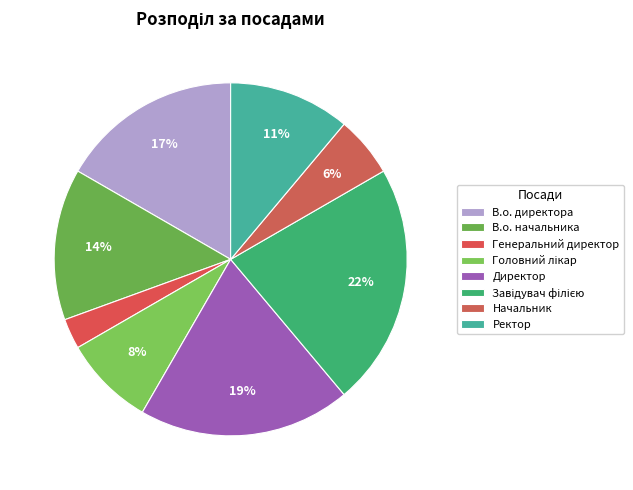

Is В.о. начальника the majority of the pie?

No